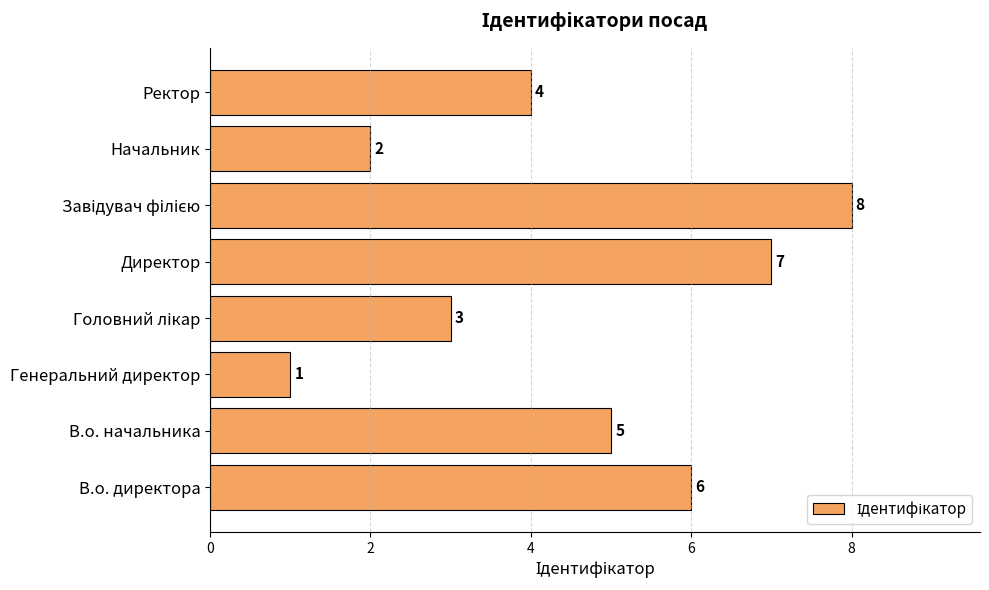

Between Директор and Ректор, which is larger?

Директор